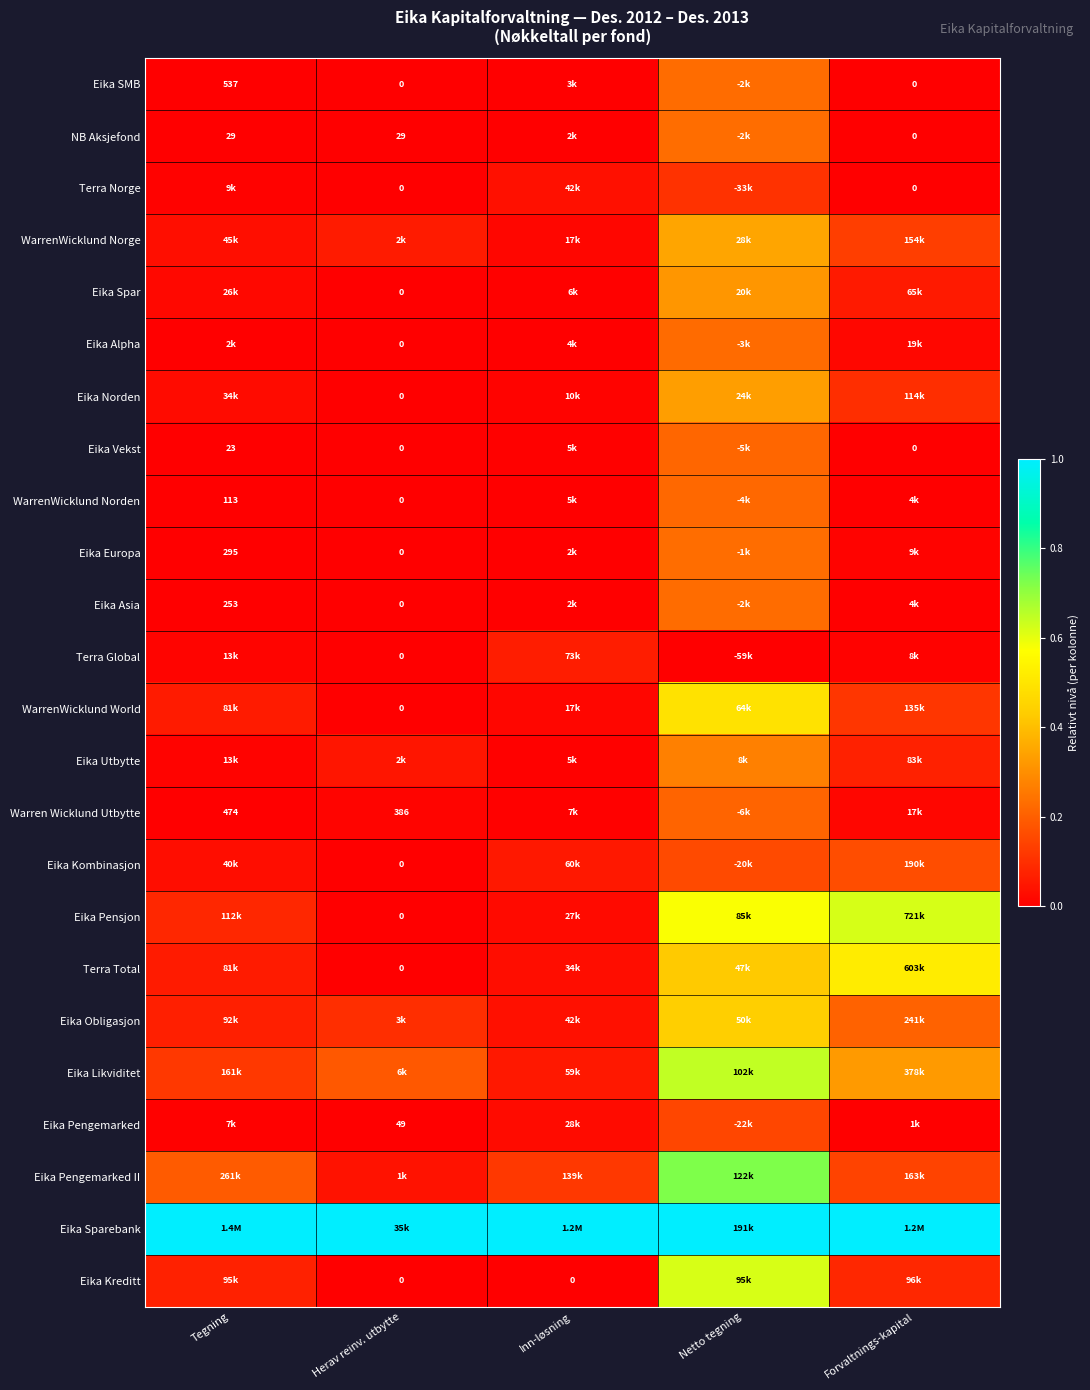

Rank the series by their maximum value, from highest to lowest.

Eika Sparebank, Eika Pengemarked II, Eika Likviditet, Eika Pensjon, Eika Kreditt, Terra Total, WarrenWicklund World, Eika Obligasjon, WarrenWicklund Norge, Eika Norden, Eika Spar, Eika Utbytte, Eika Europa, NB Aksjefond, Eika Asia, Eika SMB, Eika Alpha, WarrenWicklund Norden, Eika Vekst, Warren Wicklund Utbytte, Eika Kombinasjon, Eika Pengemarked, Terra Norge, Terra Global